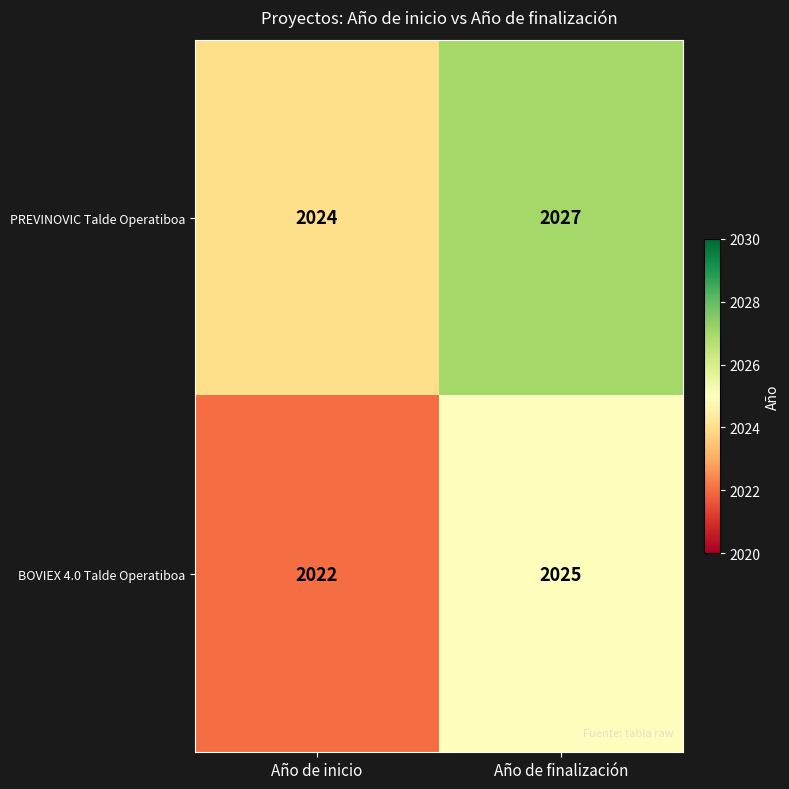

Rank the series at Año de inicio from highest to lowest value.

PREVINOVIC Talde Operatiboa, BOVIEX 4.0 Talde Operatiboa